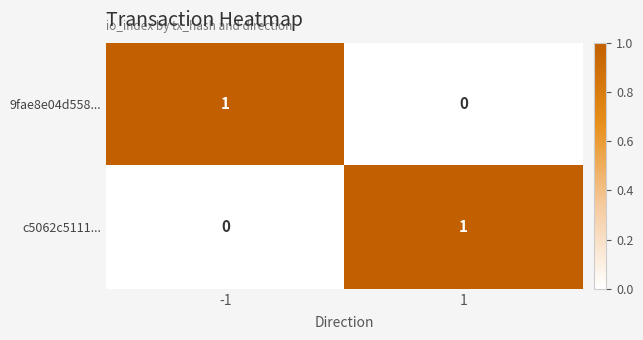

True or false: 9fae8e04d558... has a value of 1 at -1.

True